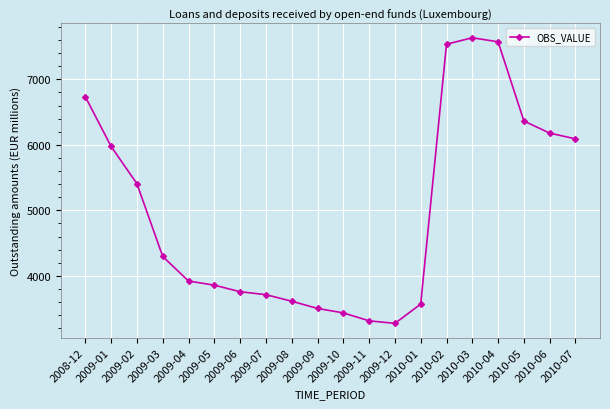

What is the difference between the second highest and second lowest values?

4257